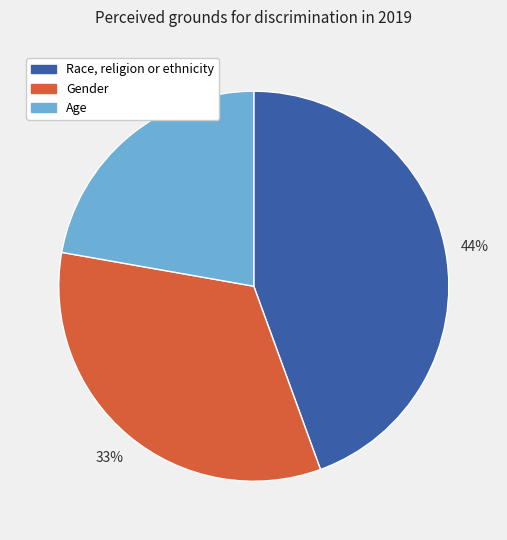

To the nearest percent, what is the average slice percentage?

33%